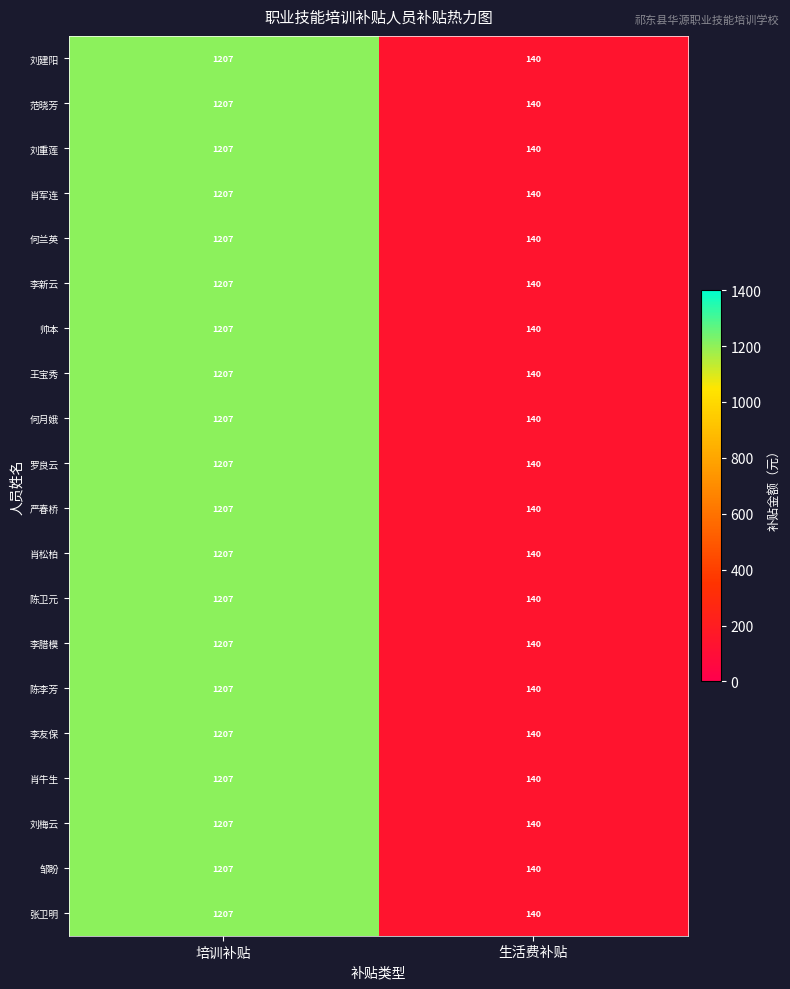

At which label is 陈李芳 closest to 673?

生活费补贴